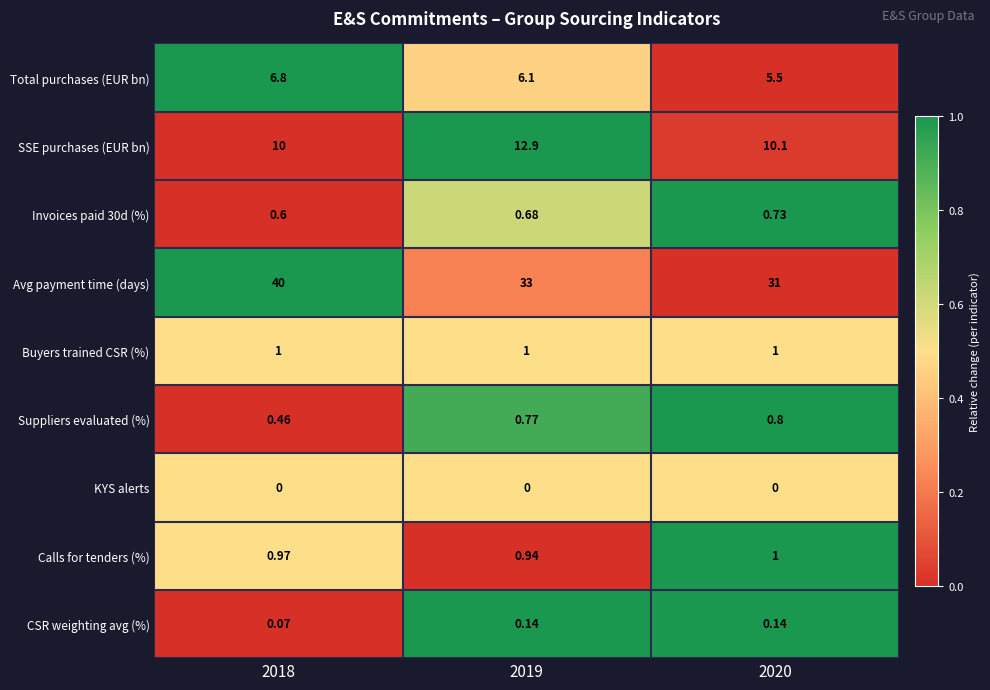

Which series has the widest spread of values?

Avg payment time (days)